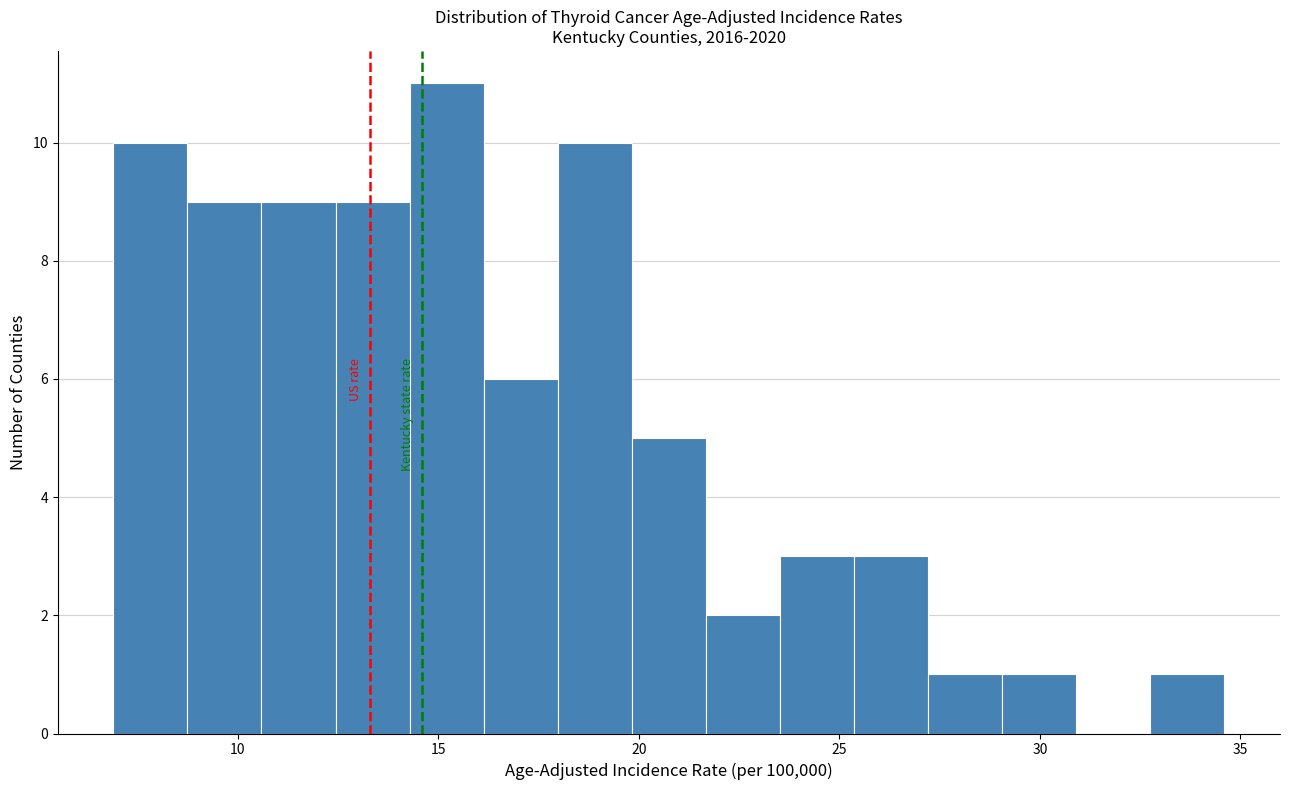

Read against the x-axis, roughly where is the centre of the tallest bar?

15.0